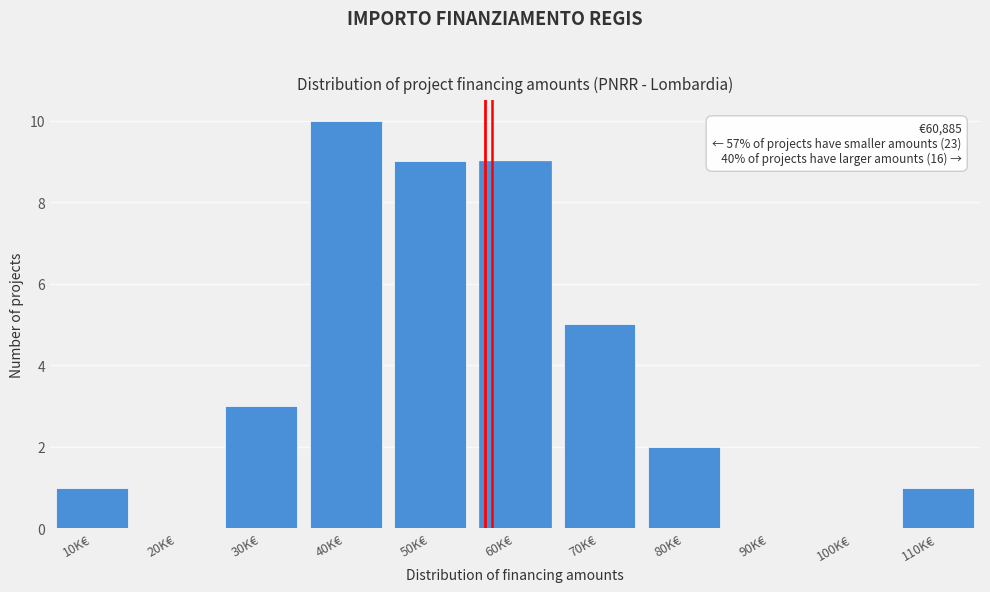

Reading left to right, list all the values displayed in this chart.

10K€=1	20K€=0	30K€=3	40K€=10	50K€=9	60K€=9	70K€=5	80K€=2	90K€=0	100K€=0	110K€=1